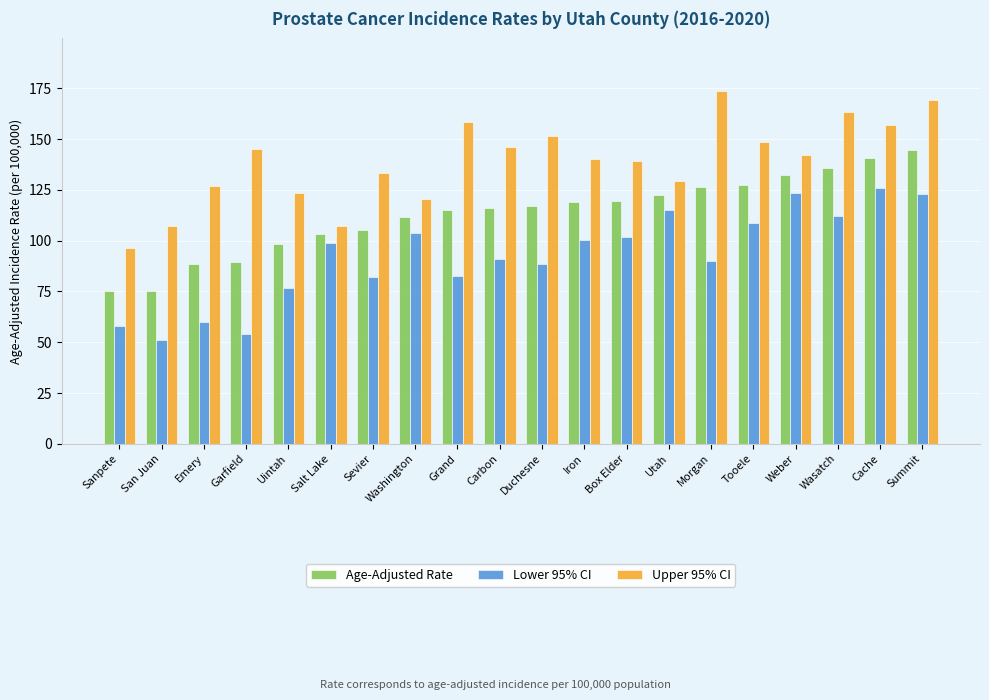

What is the difference between the Age-Adjusted Rate values at Uintah and San Juan?

22.8